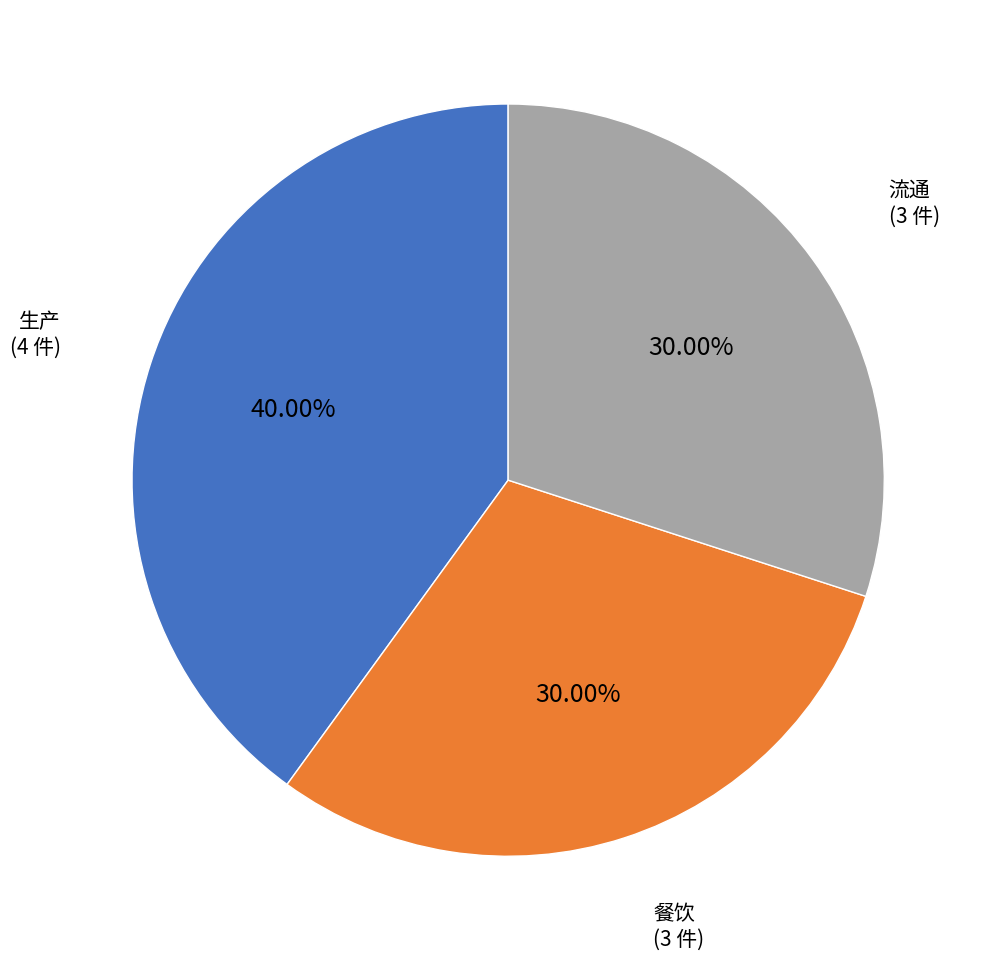

Is 餐饮 the majority of the pie?

No